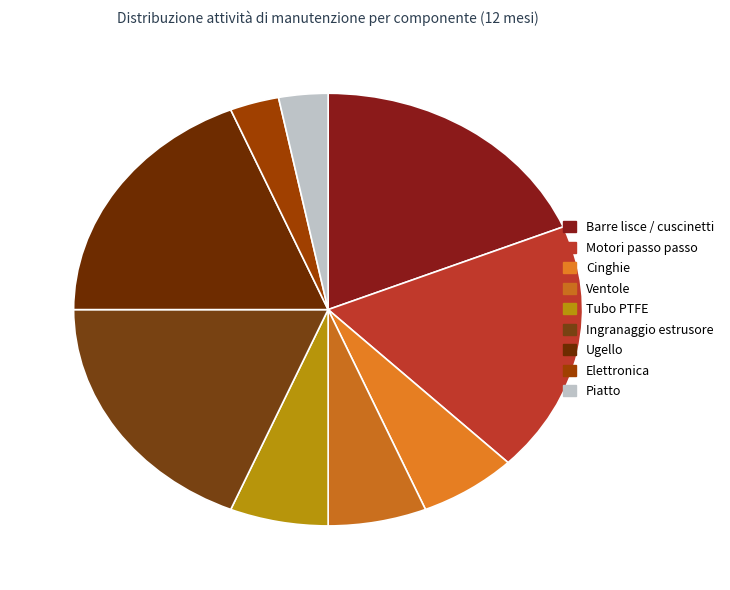

Count the number of slices in the pie.

9